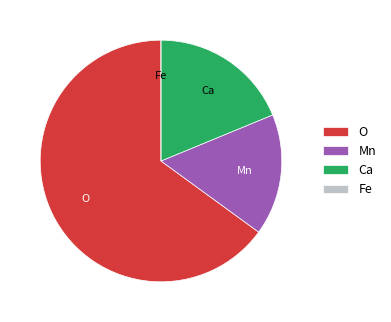

Is there a majority slice in this chart?

Yes